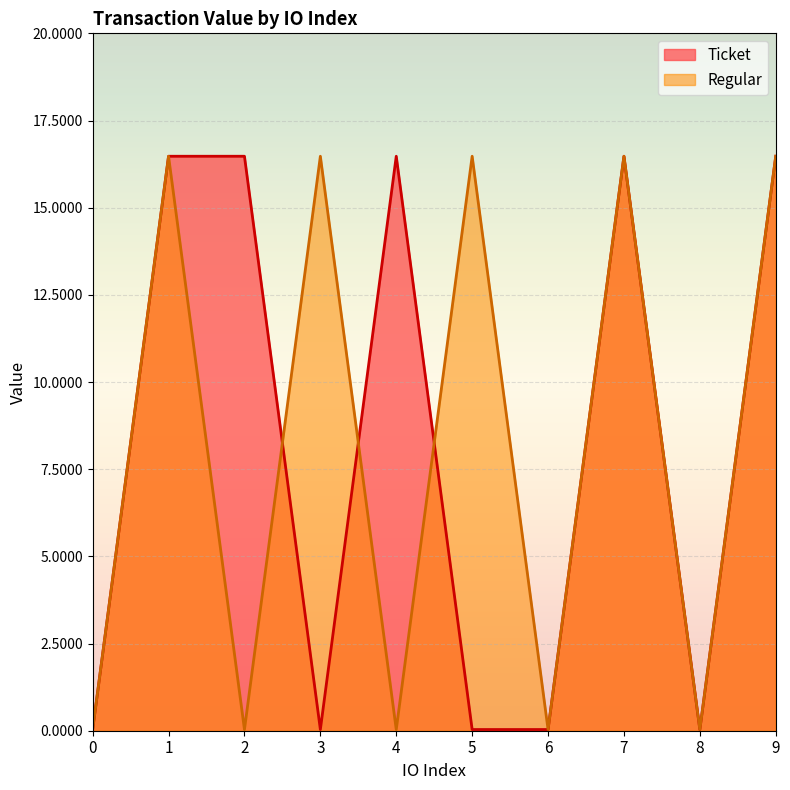

Reading left to right, extract all data points from this chart.

Ticket: 0.0	16.5	16.5	0.0	16.5	0.0	0.0	16.5	0.0	16.5
Regular: 0.0	16.5	0.0	16.5	0.0	16.5	0.0	16.5	0.0	16.5